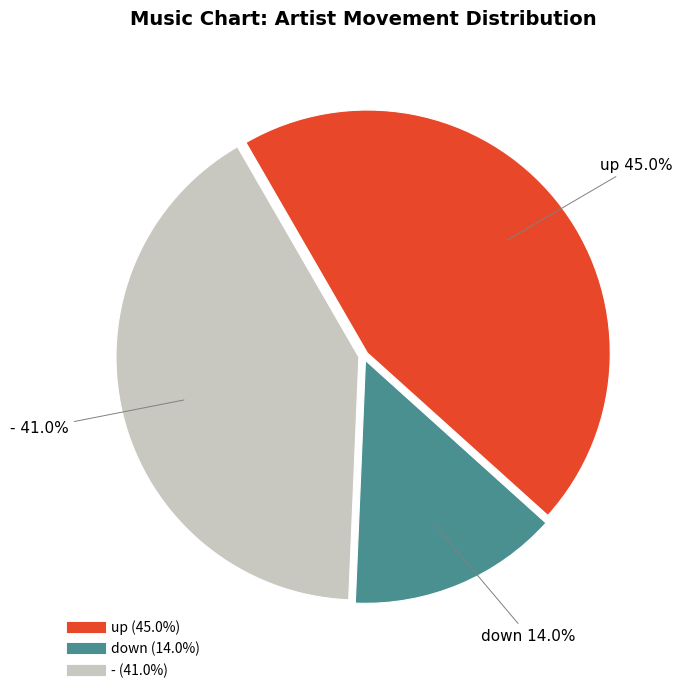

What portion of the pie excludes down?

86.0%